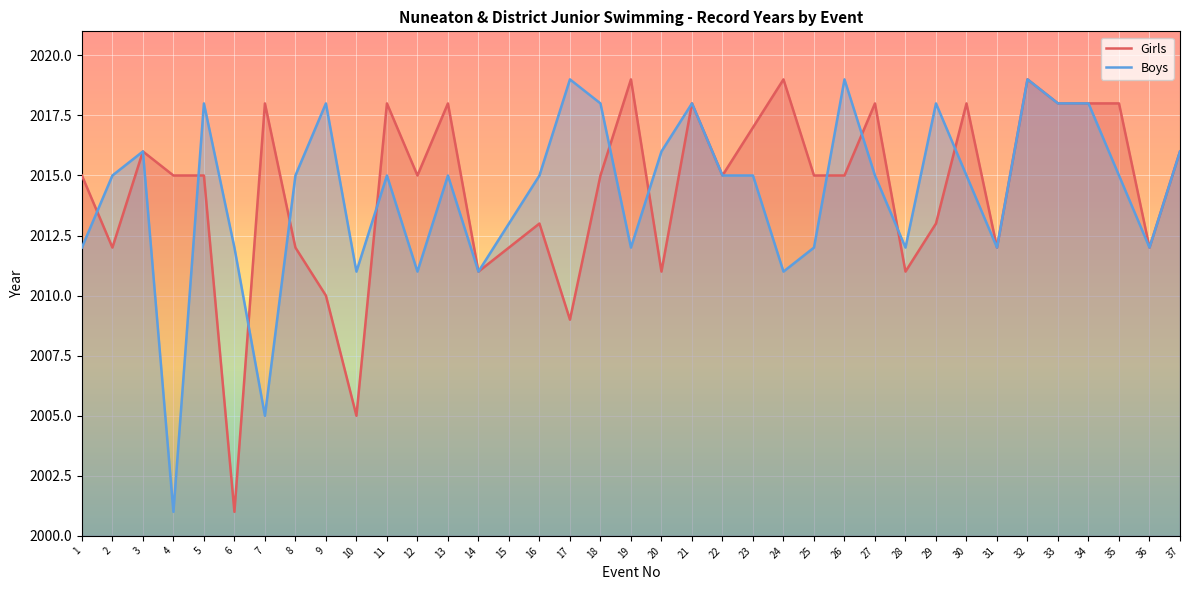

Is it true that Boys equals 2808 at 12?

False